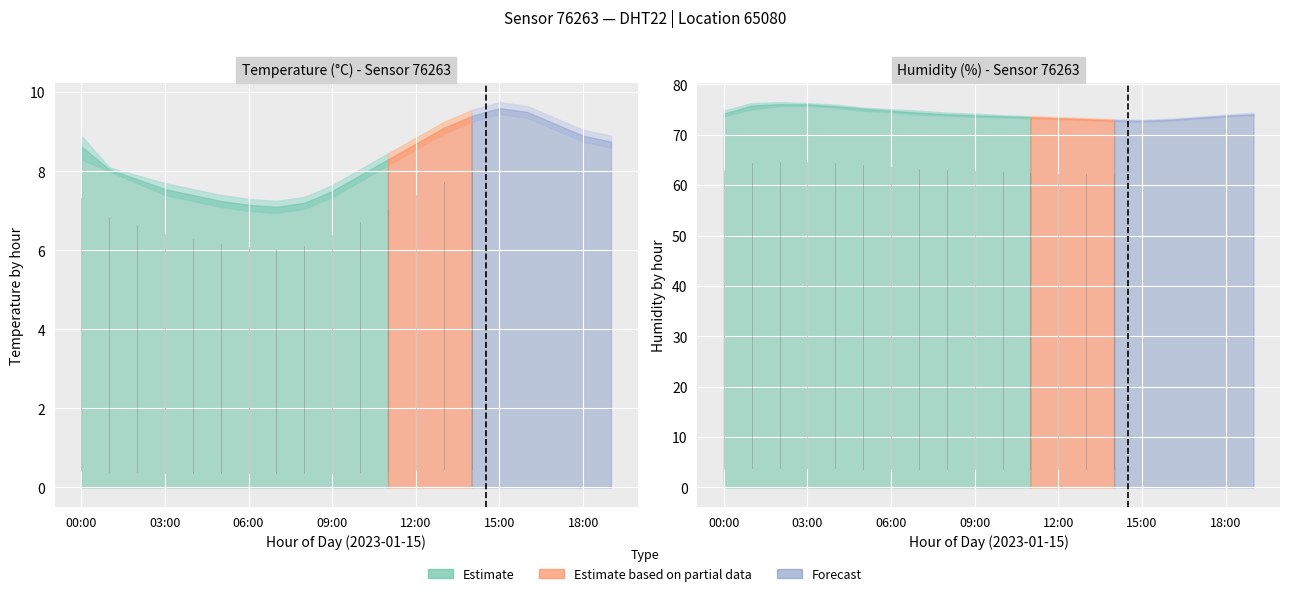

How many lines are shown in the chart?

6